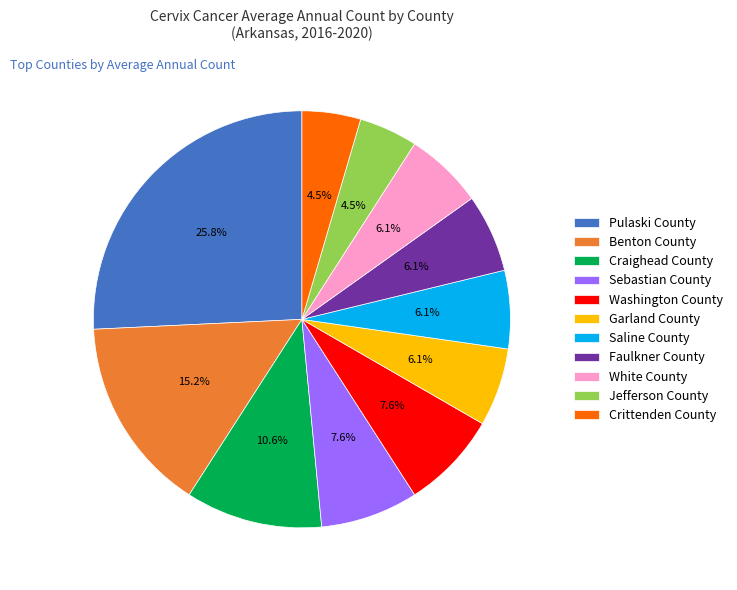

What is the largest slice in the pie chart?

Pulaski County